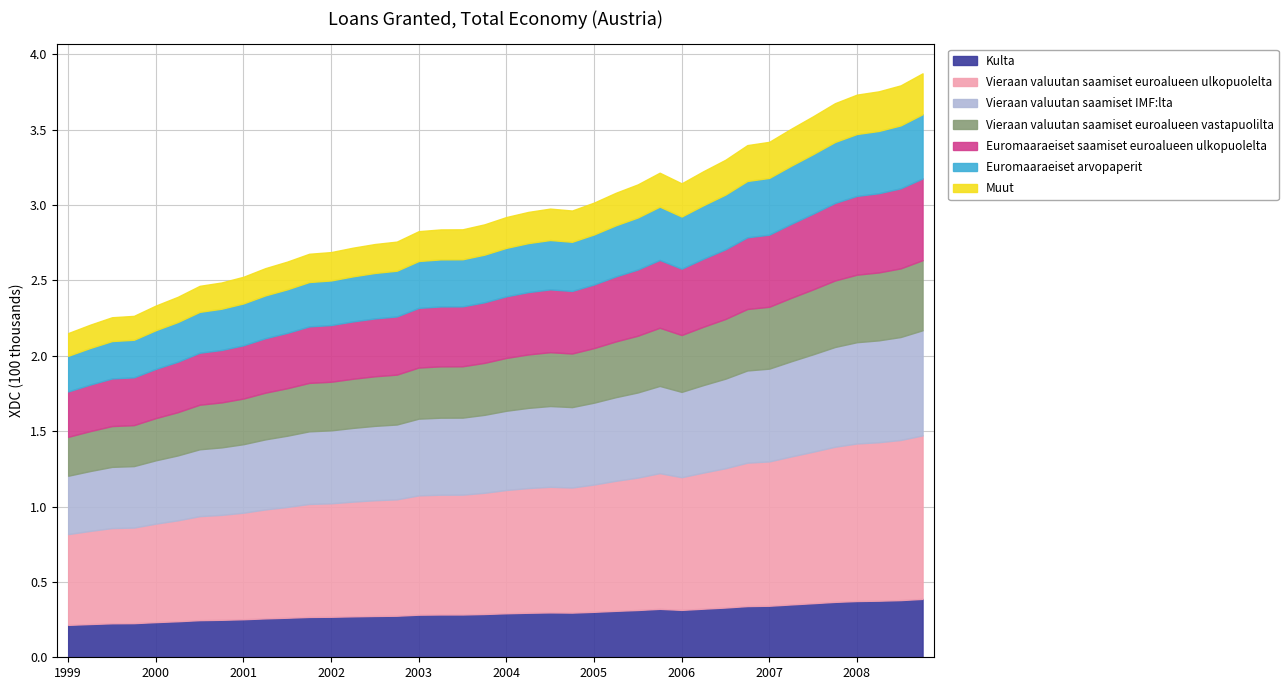

What is the label of the 33rd point from the right?

2000-Q4